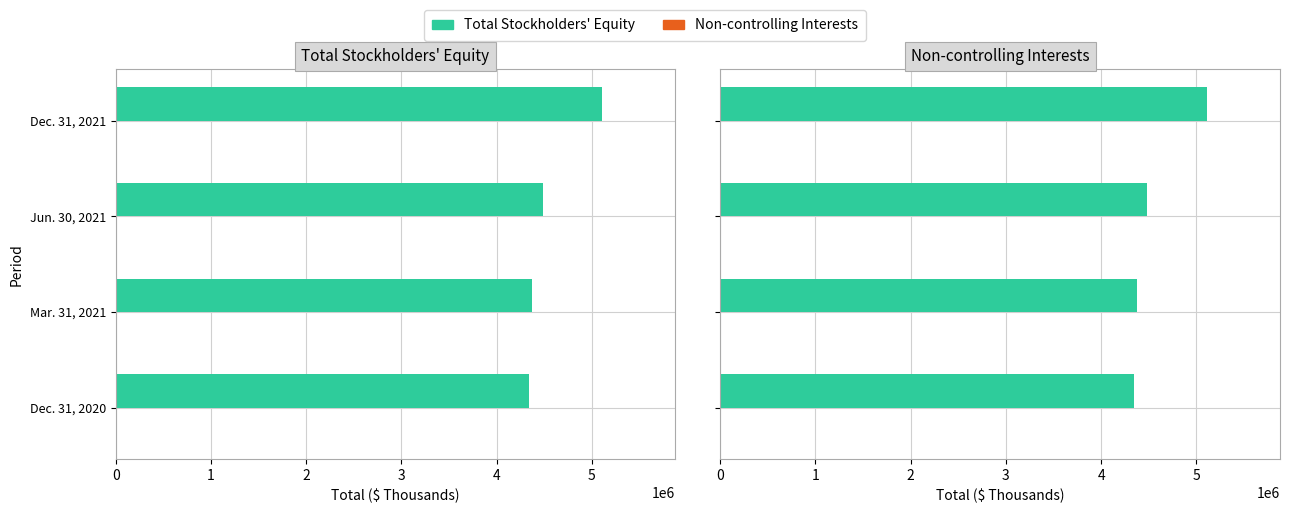

Between Jun. 30, 2021 and Mar. 31, 2021, which is larger?

Jun. 30, 2021